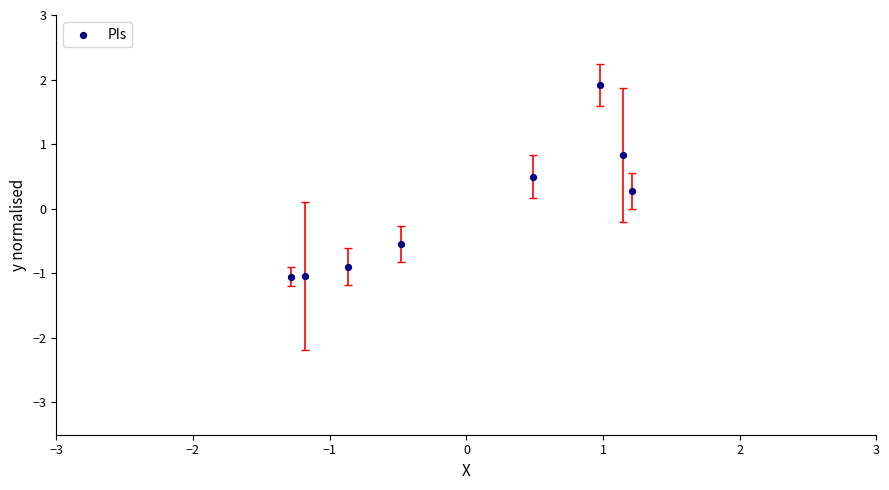

What is the range of Y values (max minus min)?

3.0